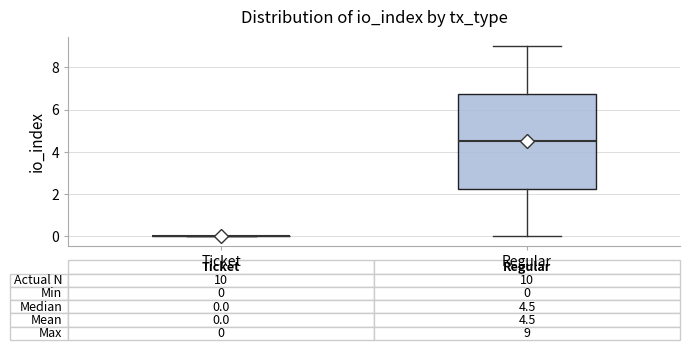

Comparing the boxes themselves (not the whiskers), which one is the tallest?

Regular